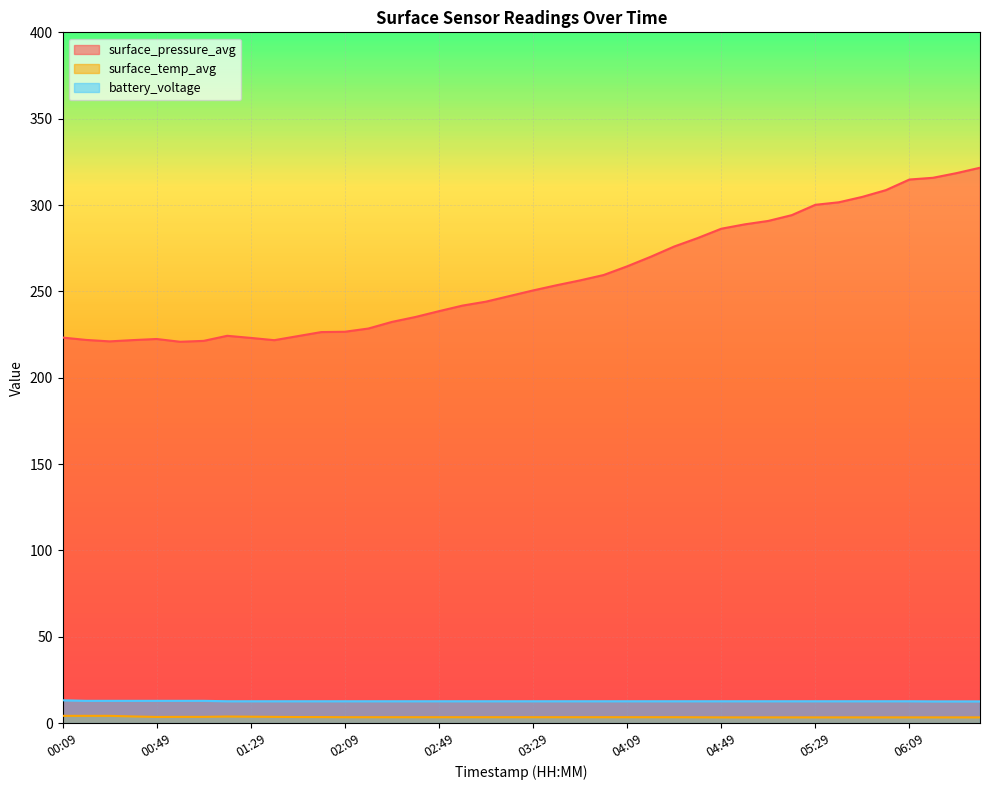

What is the difference between the highest and lowest values at 03:19?

243.9